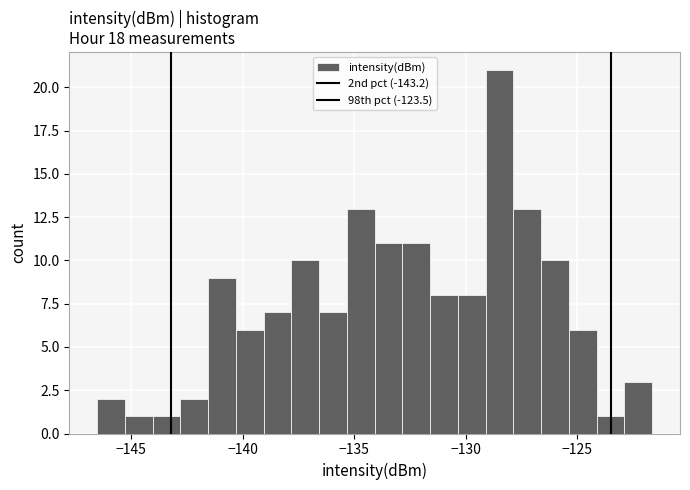

Around what value on the x-axis is the tallest bar? Give the approximate position of its centre, as read against the axis.

-128.5